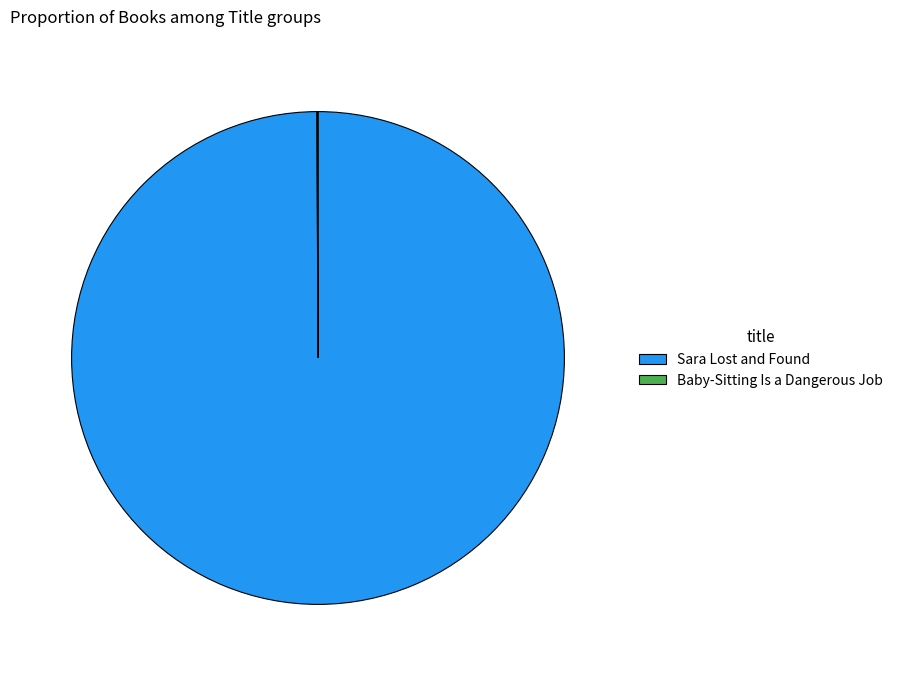

Is there a majority slice in this chart?

Yes